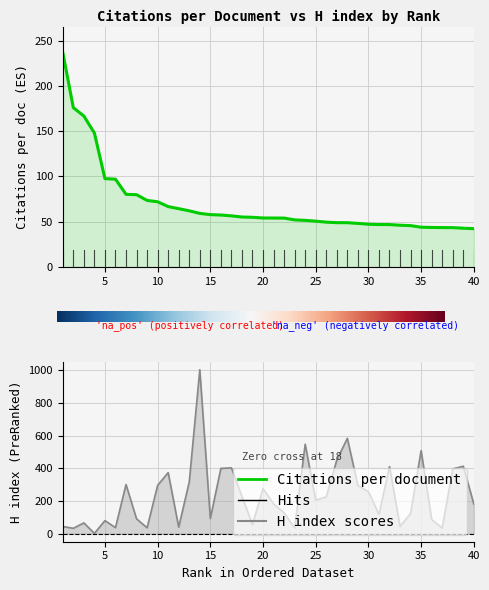

What value does the Citations per document series have at 33?

46.1